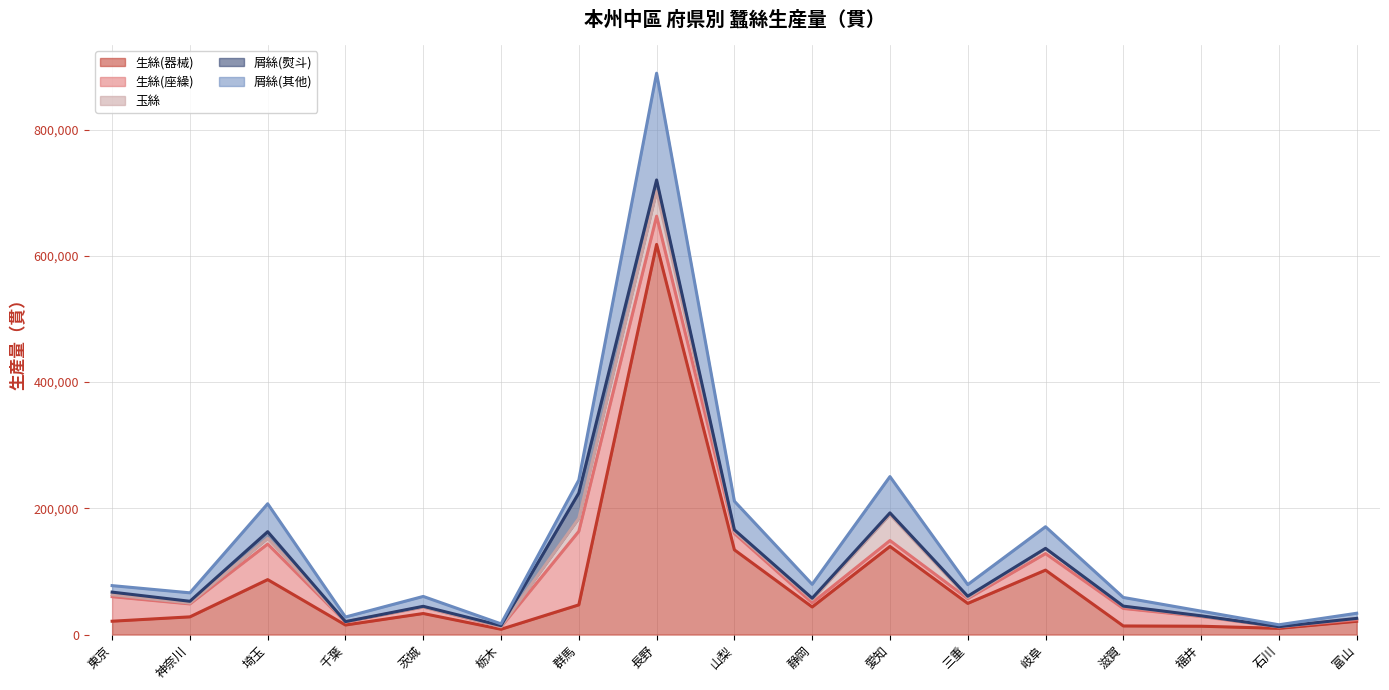

What is the value of the 生絲(座繰) point at the 5th from the left?

10299